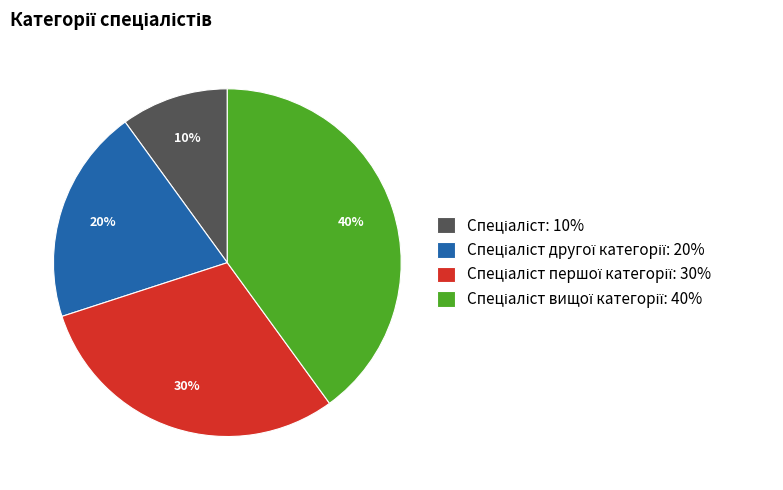

Count the number of slices in the pie.

4